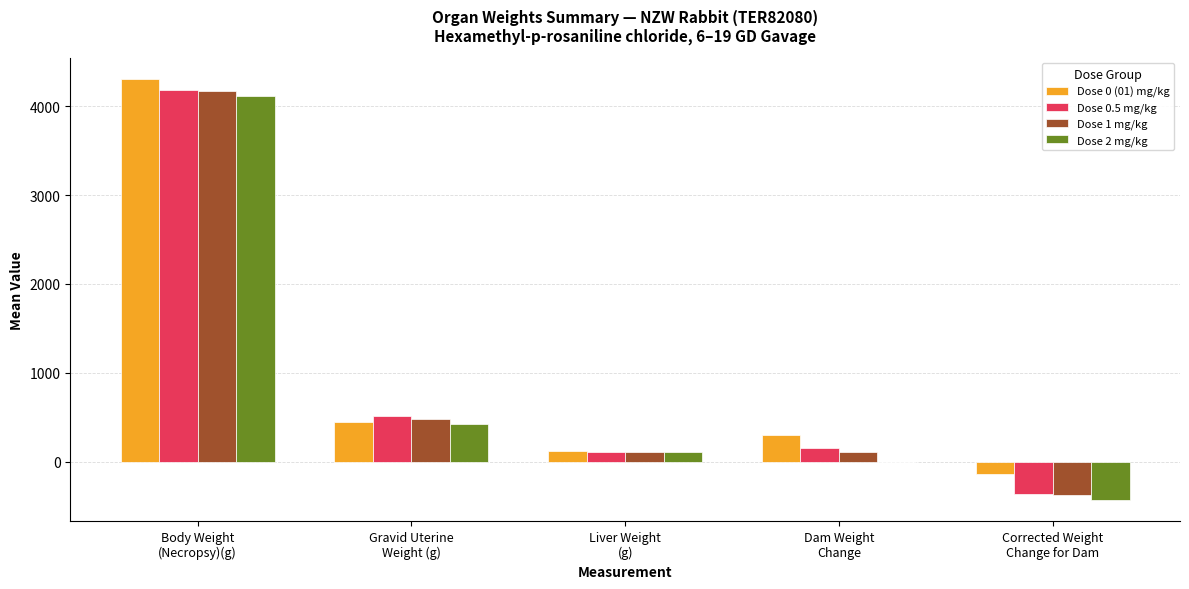

What is the difference between the Dose 1 mg/kg values at Dam Weight
Change and Body Weight
(Necropsy)(g)?

4066.6